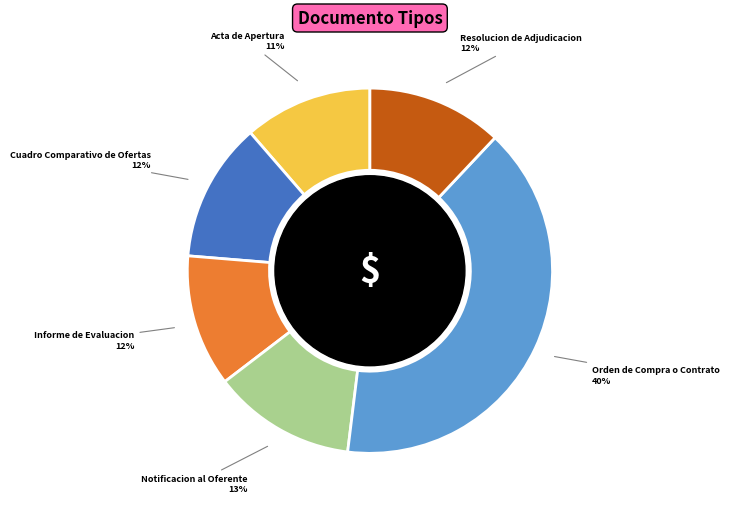

How many slices are in this pie chart?

6